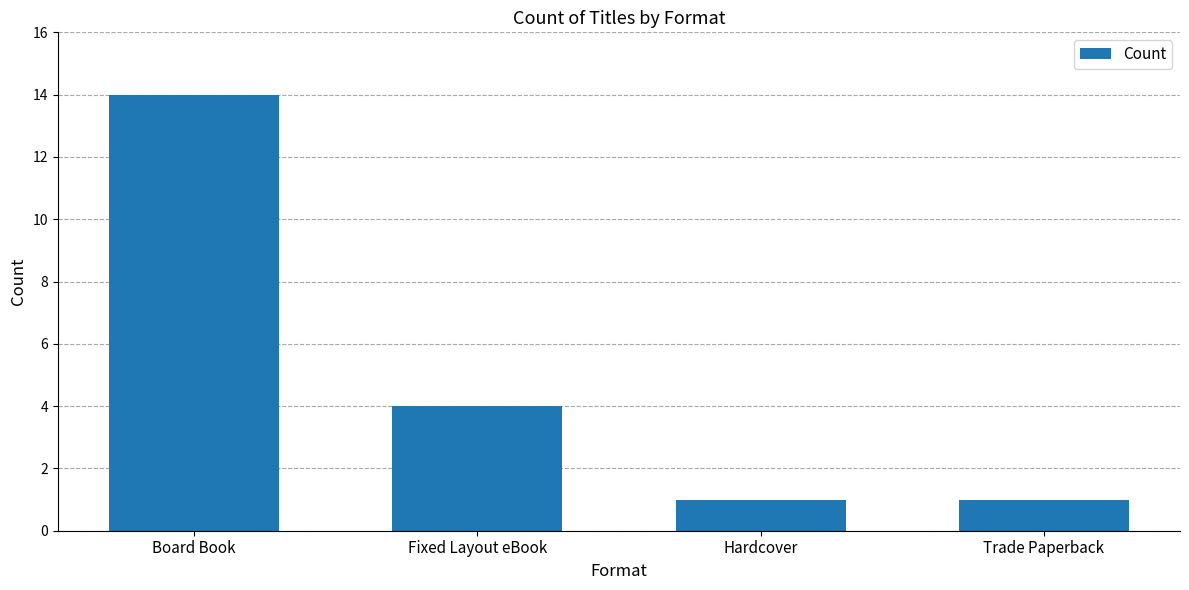

The value at Board Book is 19. True or false?

False